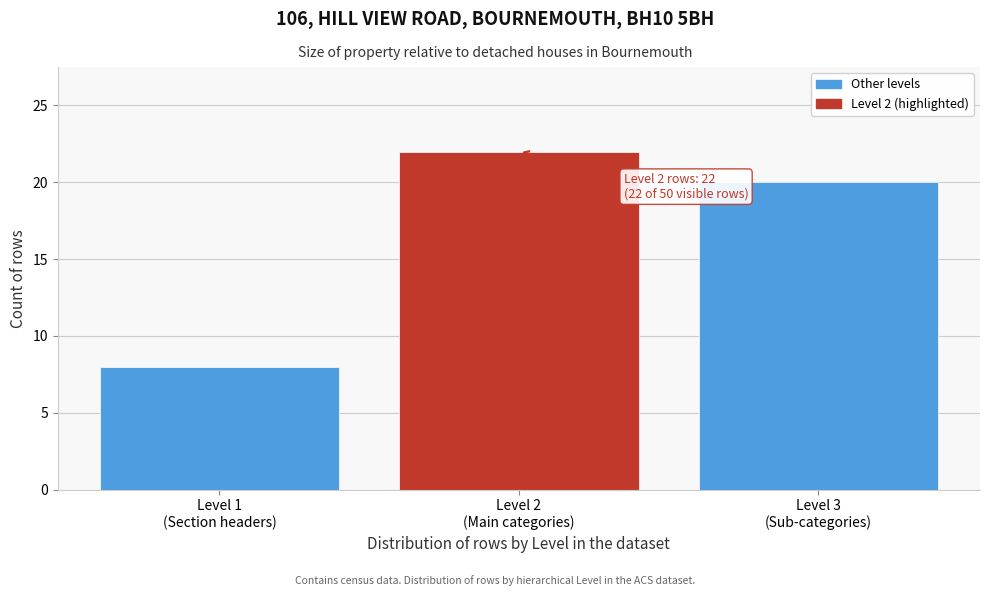

Reading right to left, list all the values displayed in this chart.

20	22	8